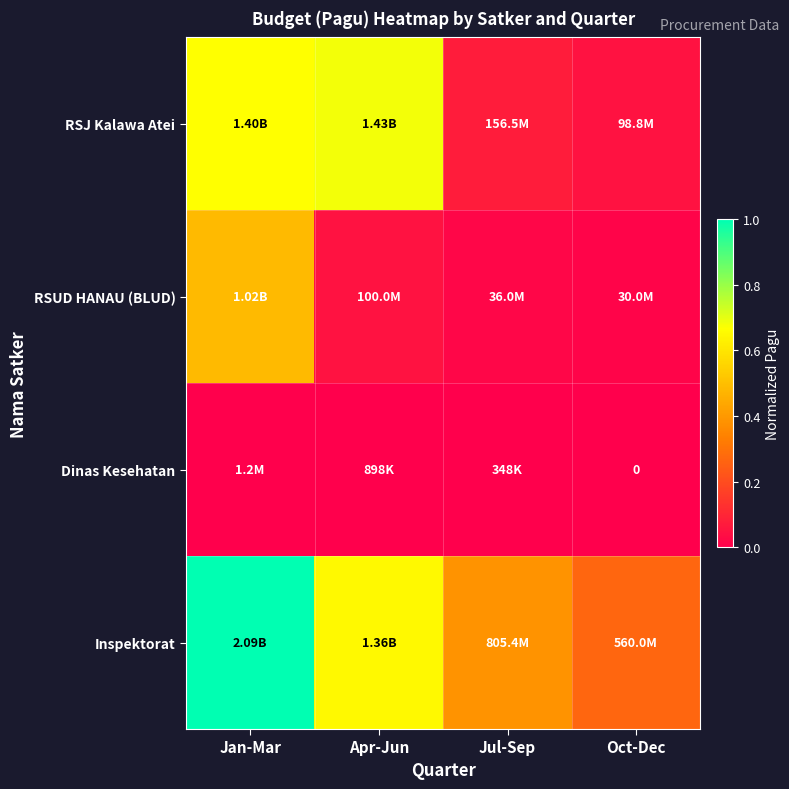

Count the number of data series in this chart.

4